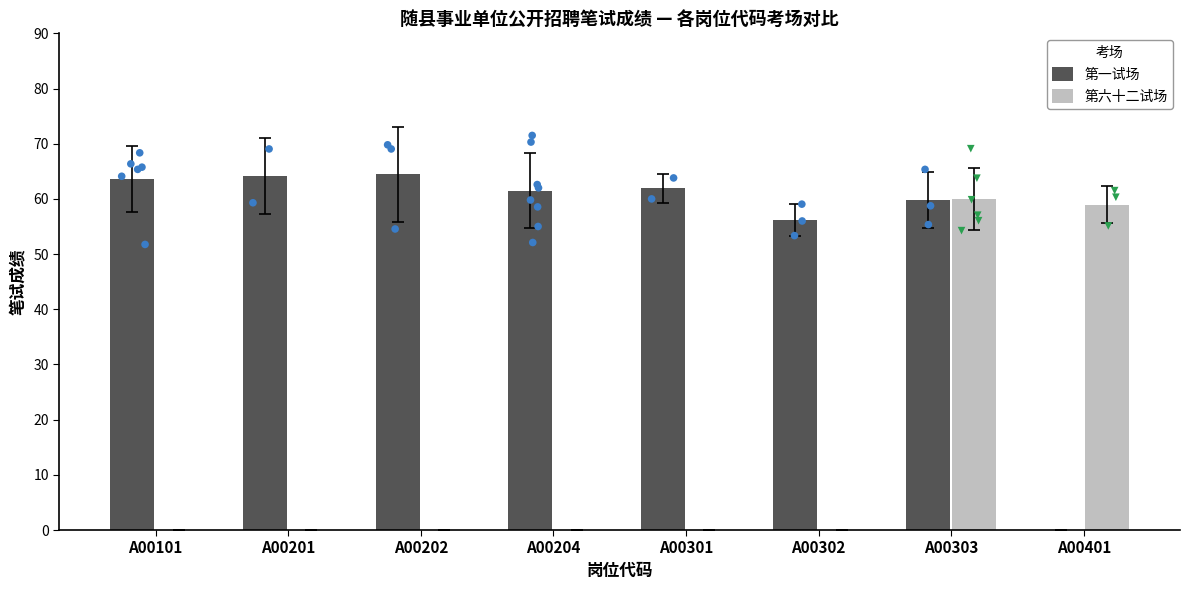

Which series contains the highest Y value?

第一试场